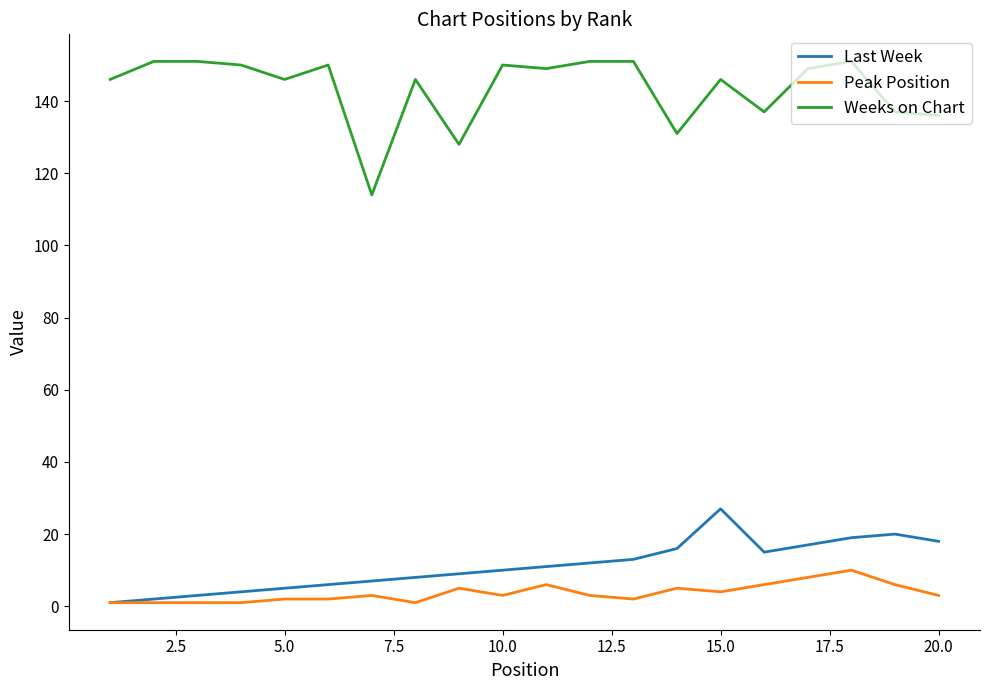

What is the highest value of the Last Week series?

27